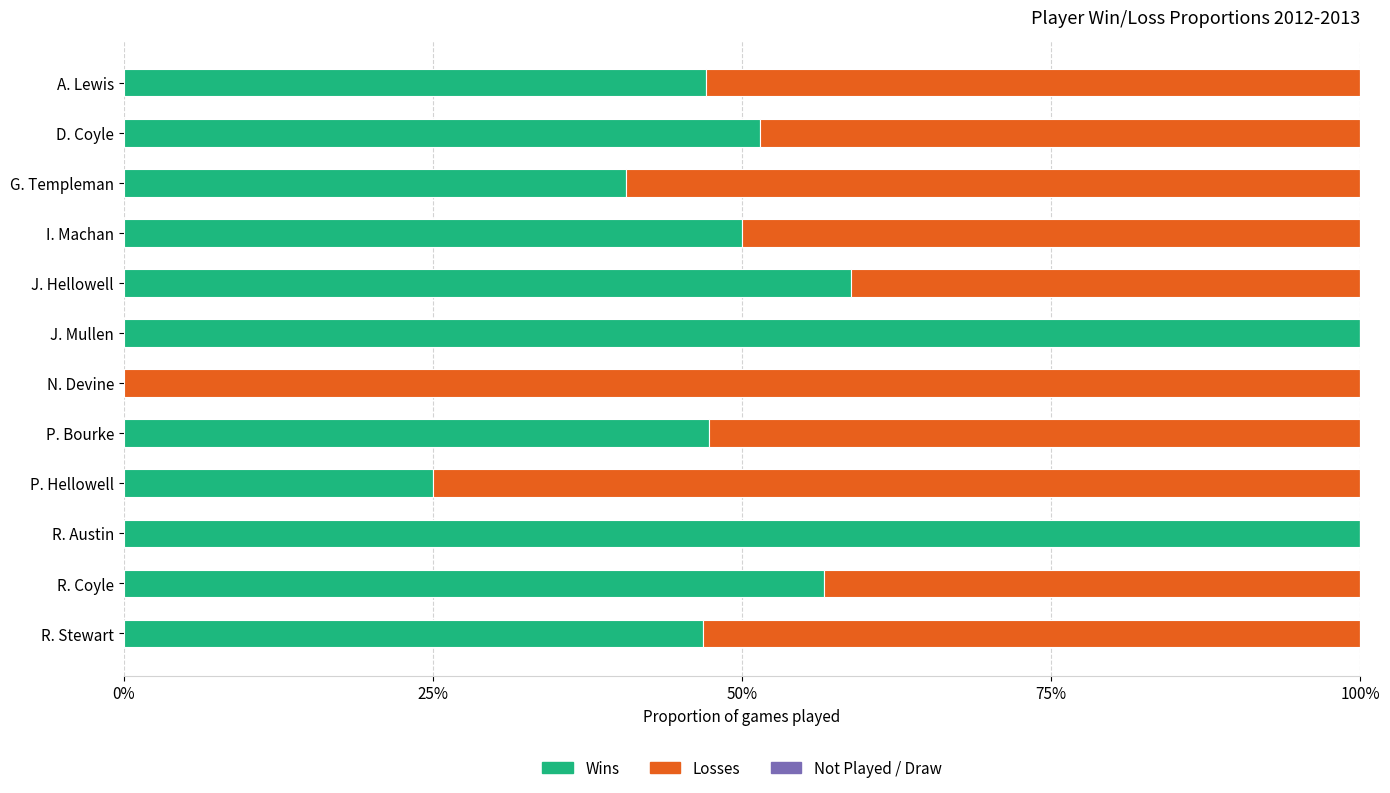

True or false: Wins has a value of 51.4 at D. Coyle.

True